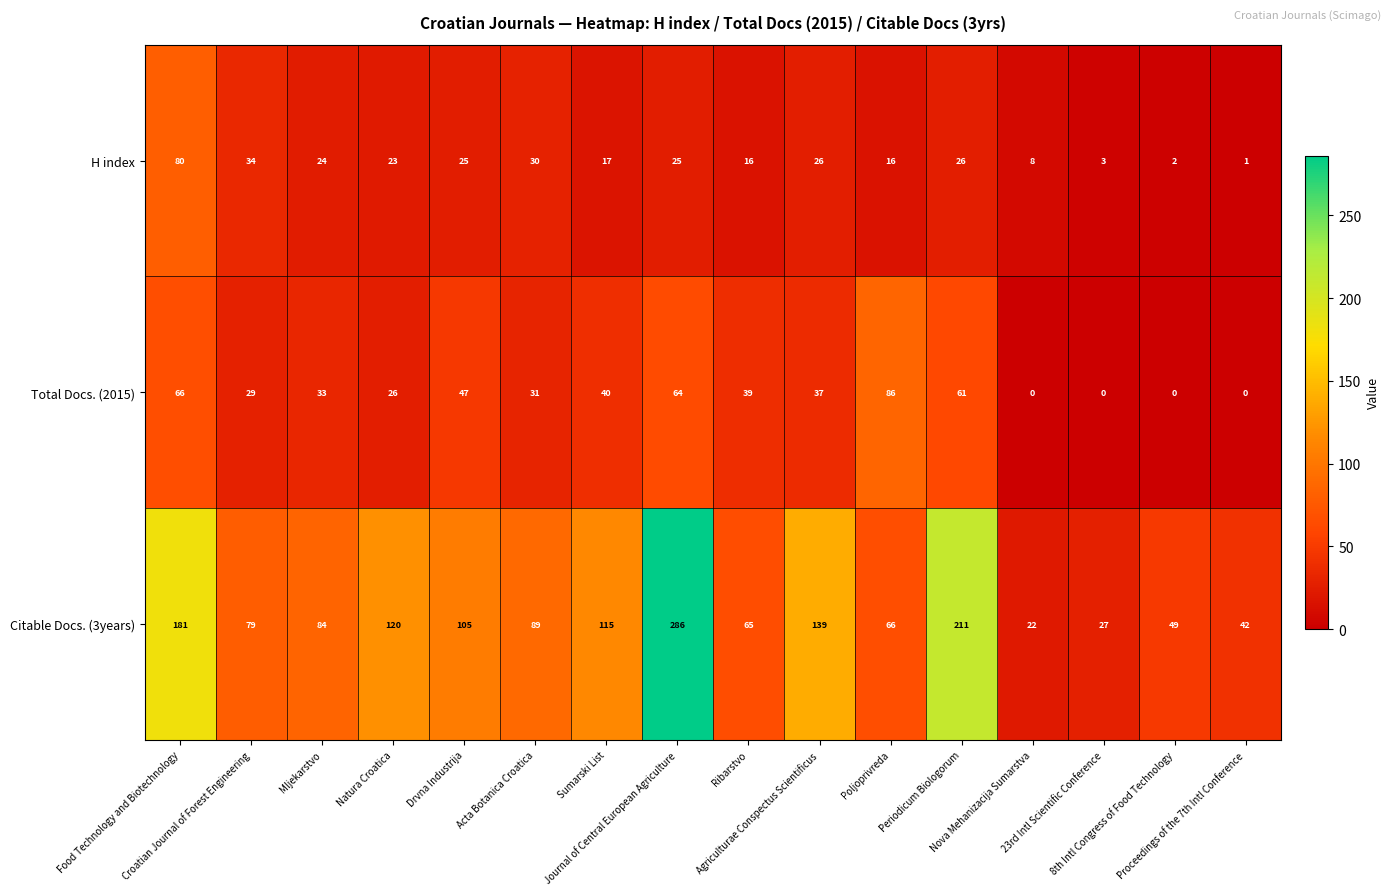

What is the greatest value displayed?

286